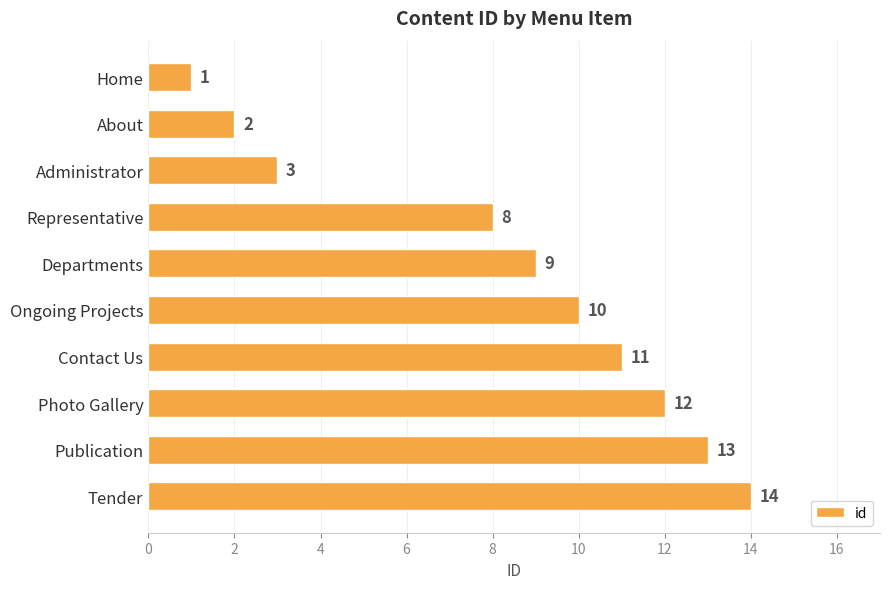

What is the greatest value displayed?

14